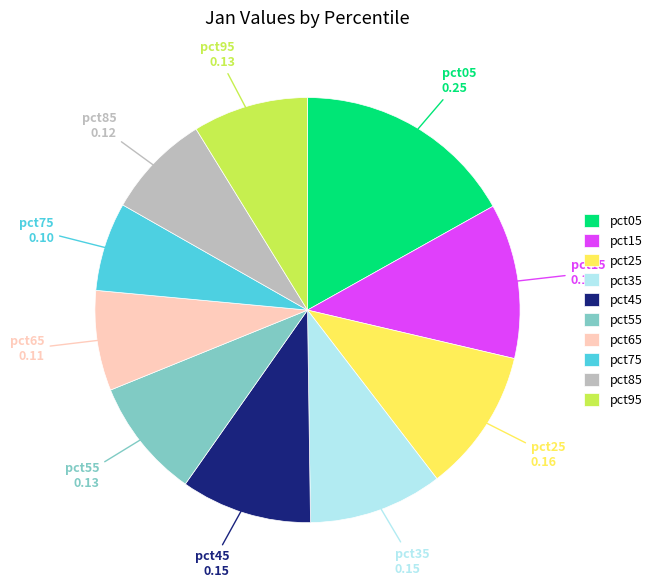

True or false: pct15 accounts for 23% of the total.

False